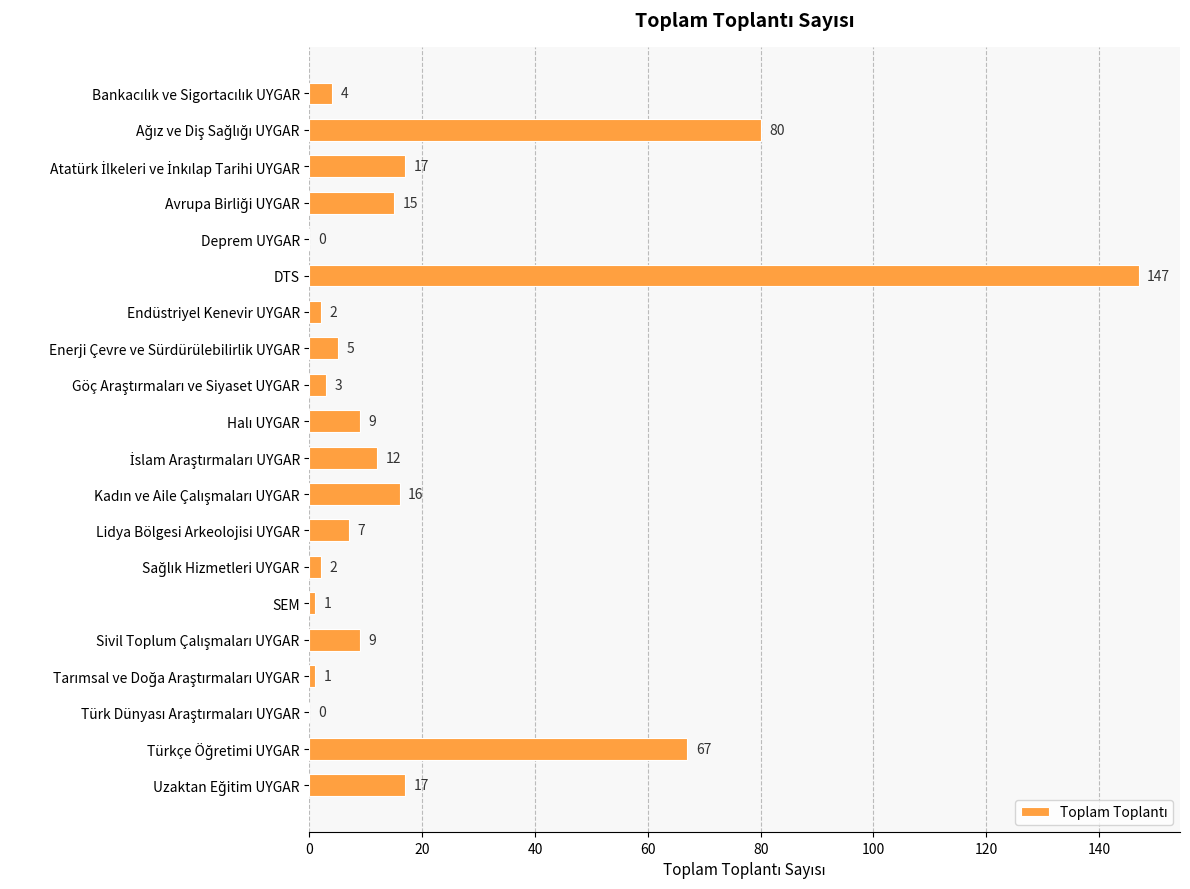

Approximately how many times larger is the value at DTS compared to Lidya Bölgesi Arkeolojisi UYGAR?

21.0